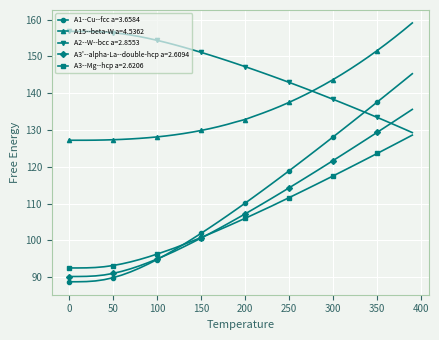

What are all the series names shown in the legend?

A1--Cu--fcc a=3.6584, A15--beta-W a=4.5362, A2--W--bcc a=2.8553, A3'--alpha-La--double-hcp a=2.6094, A3--Mg--hcp a=2.6206